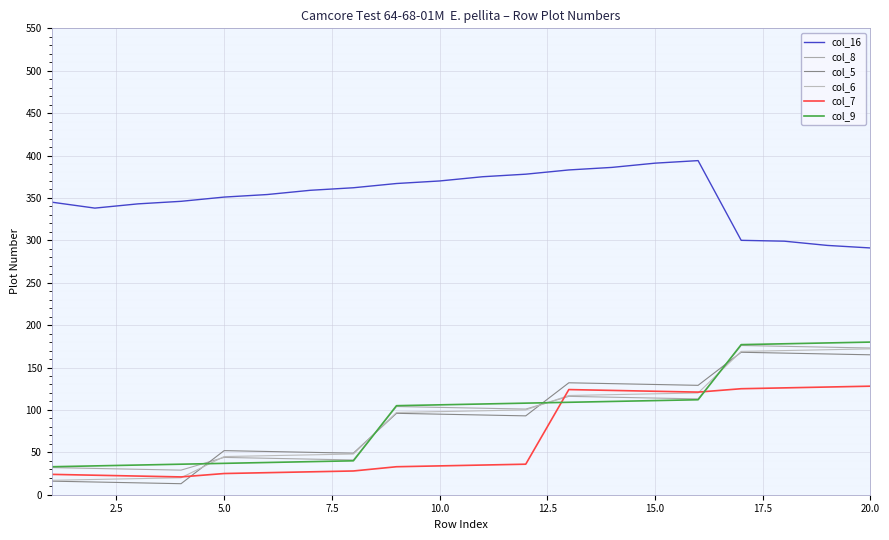

Which series has the widest spread of values?

col_5